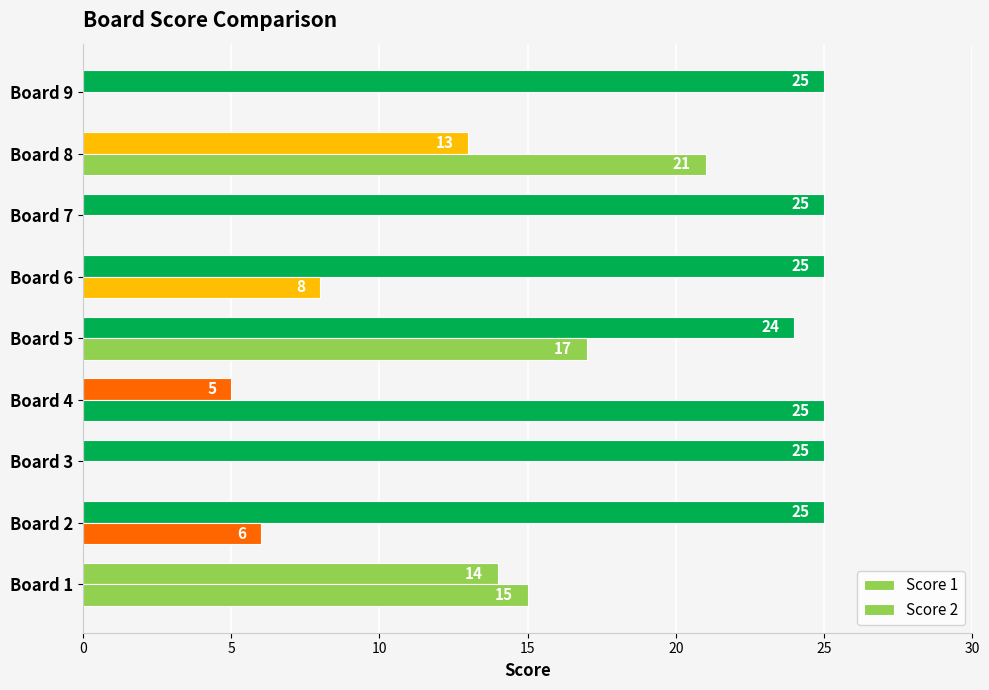

Reading left to right, extract all data points from this chart.

Score 1: 14	25	25	5	24	25	25	13	25
Score 2: 15	6	0	25	17	8	0	21	0